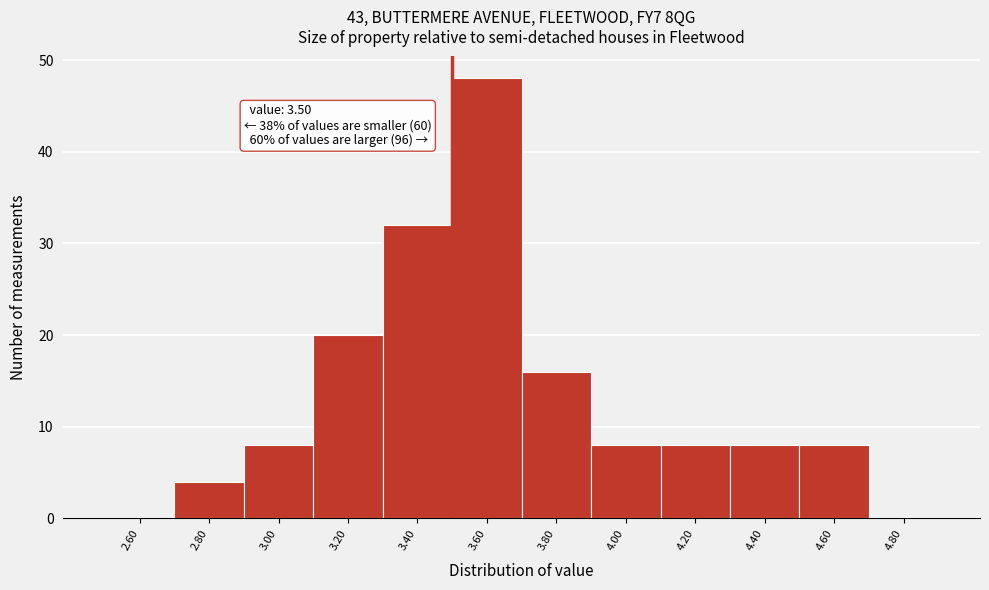

Over which range of the x-axis is the bar tallest?

3.5 to 3.7